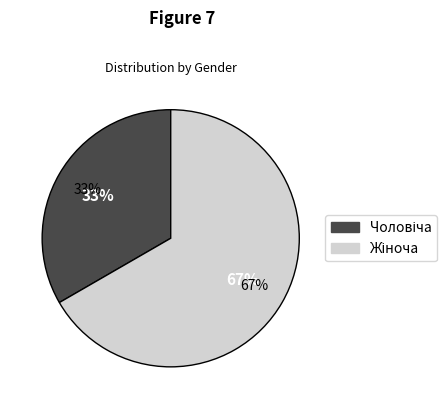

Count the number of slices in the pie.

2